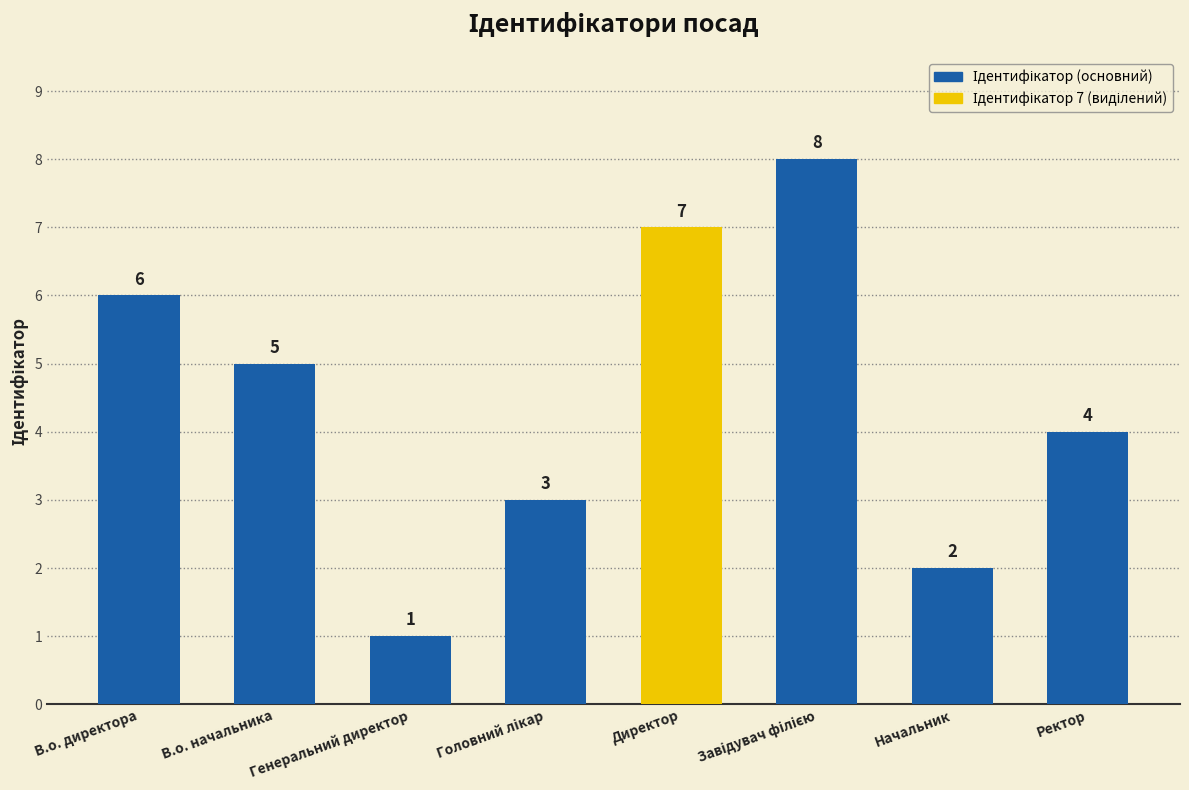

What is the difference between the second highest and second lowest values?

5